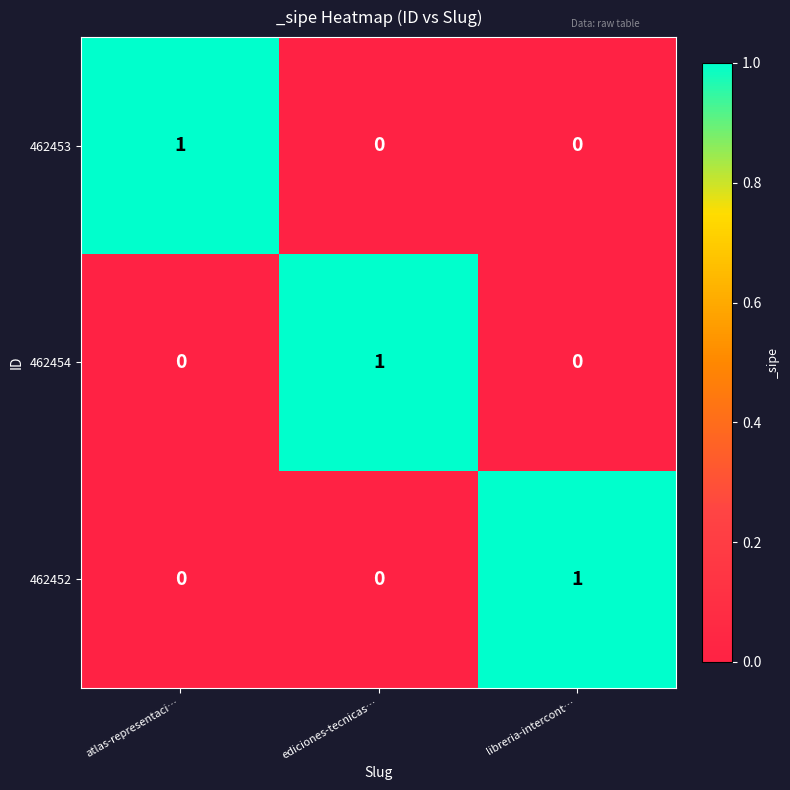

How many data points does each series have?

3